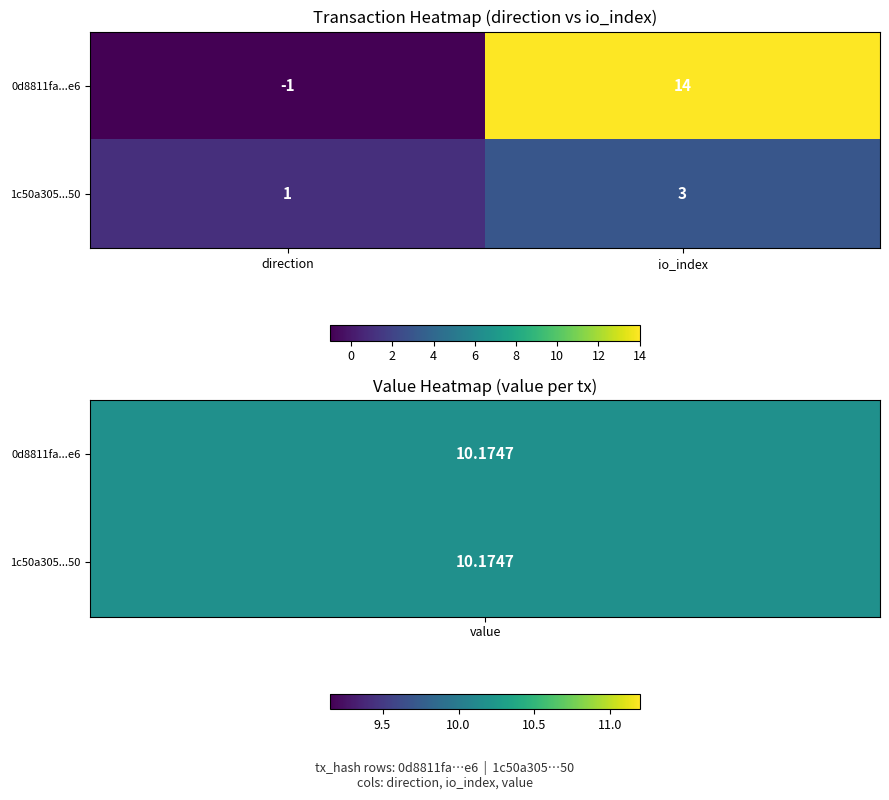

At which category does the chart reach its minimum across all series?

direction